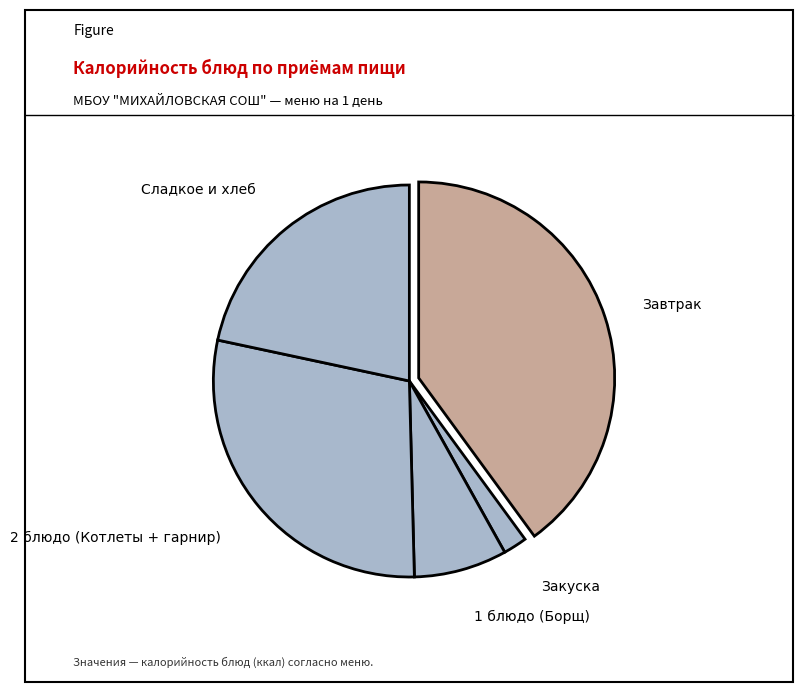

How many slices are in this pie chart?

5